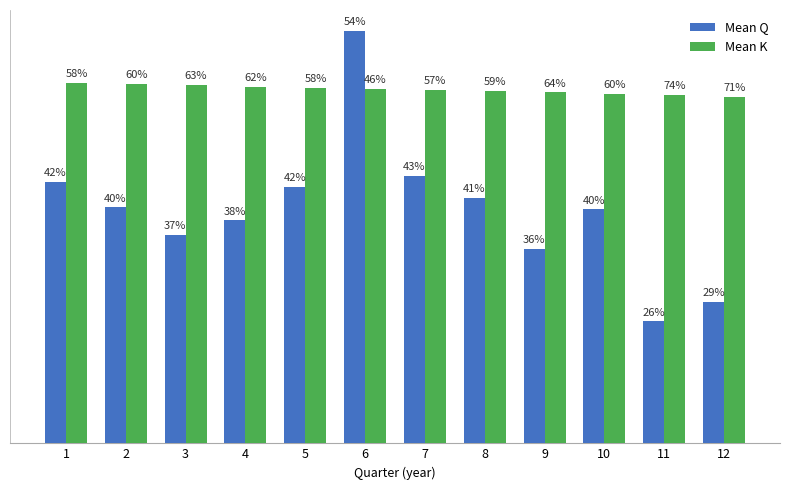

Are the bars grouped side by side (vs. stacked)?

Yes